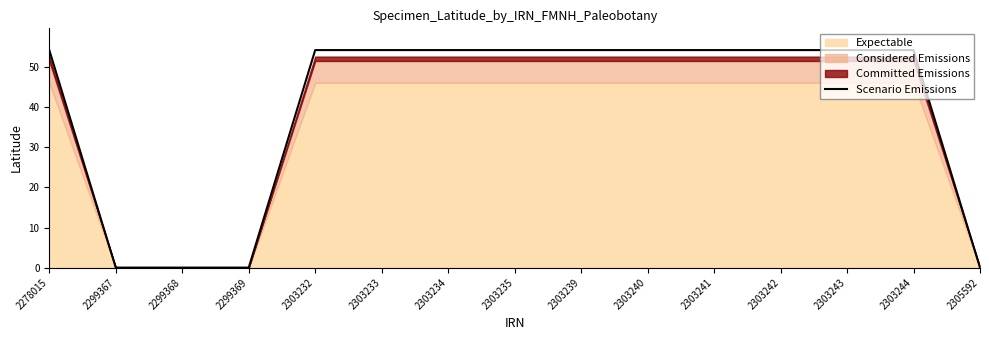

Does the chart have visible grid lines?

No